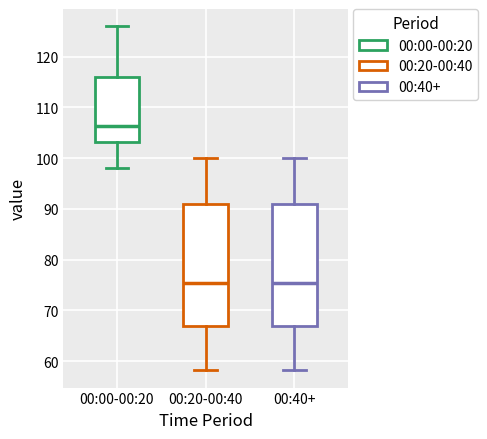

Reading left to right, read every box against the y-axis: the position of its median line, the range the box covers, and the ends of its whiskers. The values are not printed on the chart, so give them approximately, as read against the axis.

00:00-00:20: median 106, box 103 to 116, whiskers 98 to 126
00:20-00:40: median 75, box 67 to 91, whiskers 58 to 100
00:40+: median 75, box 67 to 91, whiskers 58 to 100